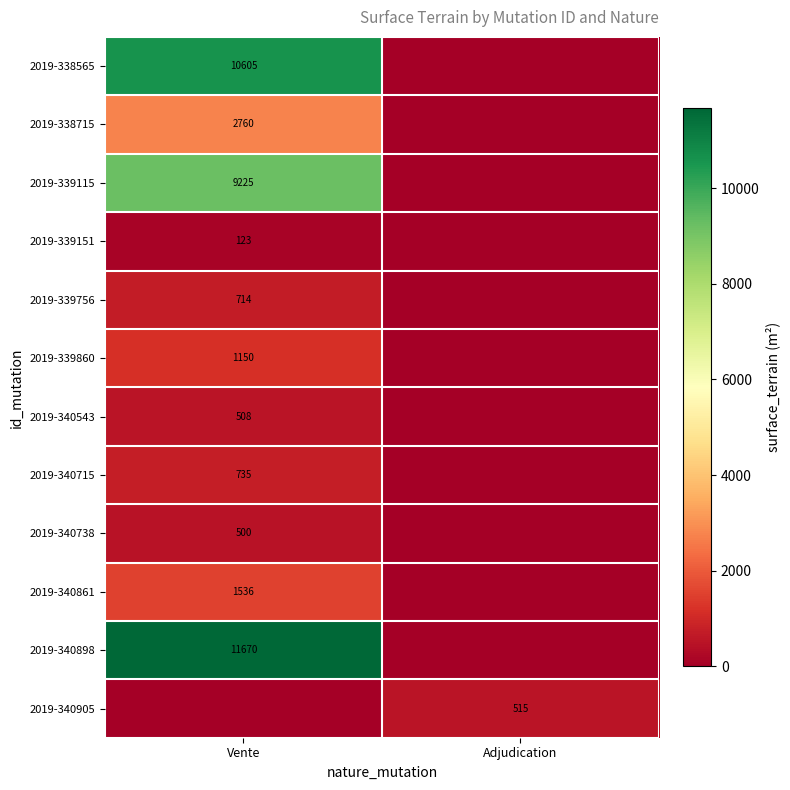

True or false: 2019-339756 has a value of 714 at Vente.

True